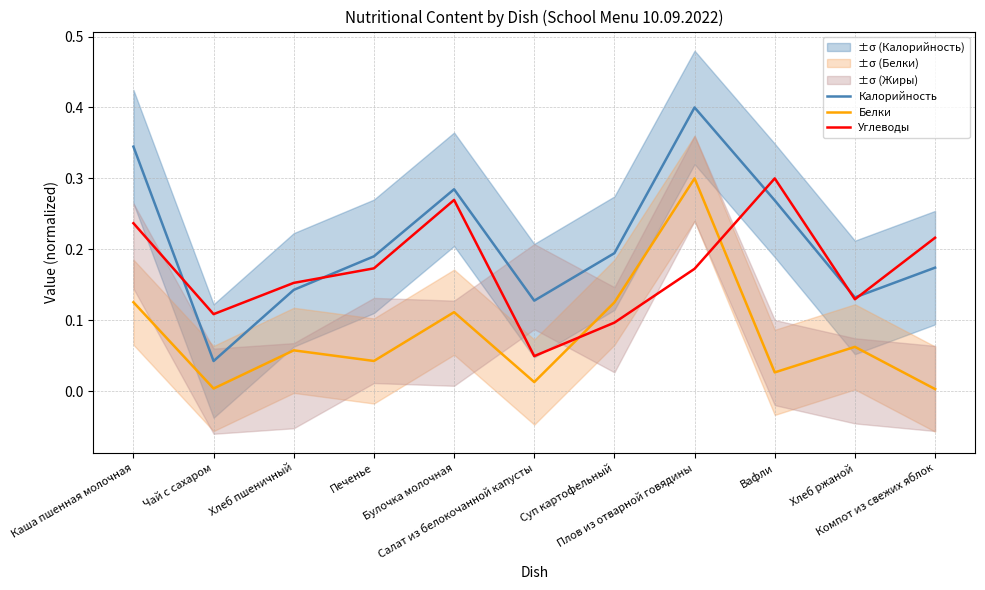

List the labels in order of Калорийность value, largest first.

Плов из отварной говядины, Каша пшенная молочная, Булочка молочная, Вафли, Суп картофельный, Печенье, Компот из свежих яблок, Хлеб пшеничный, Хлеб ржаной, Салат из белокочанной капусты, Чай с сахаром